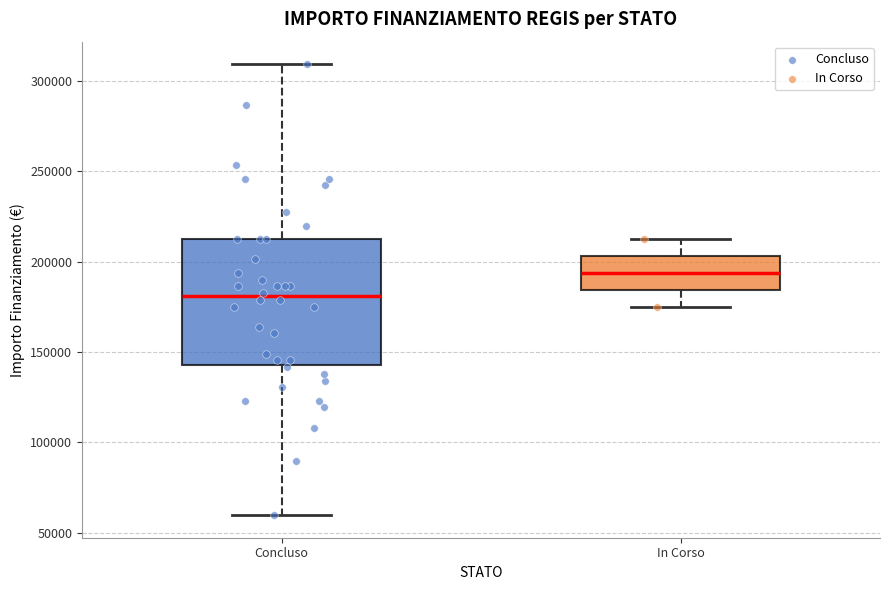

Reading left to right, read every box against the y-axis: the position of its median line, the range the box covers, and the ends of its whiskers. The values are not printed on the chart, so give them approximately, as read against the axis.

Concluso: median 180000, box 145000 to 210000, whiskers 60000 to 310000
In Corso: median 195000, box 185000 to 205000, whiskers 175000 to 210000